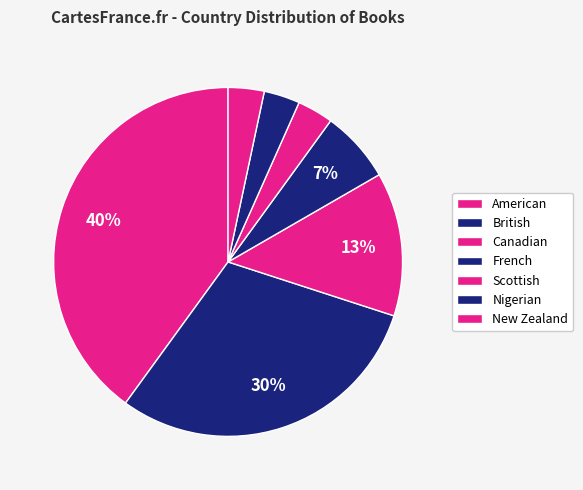

How many slices are in this pie chart?

7